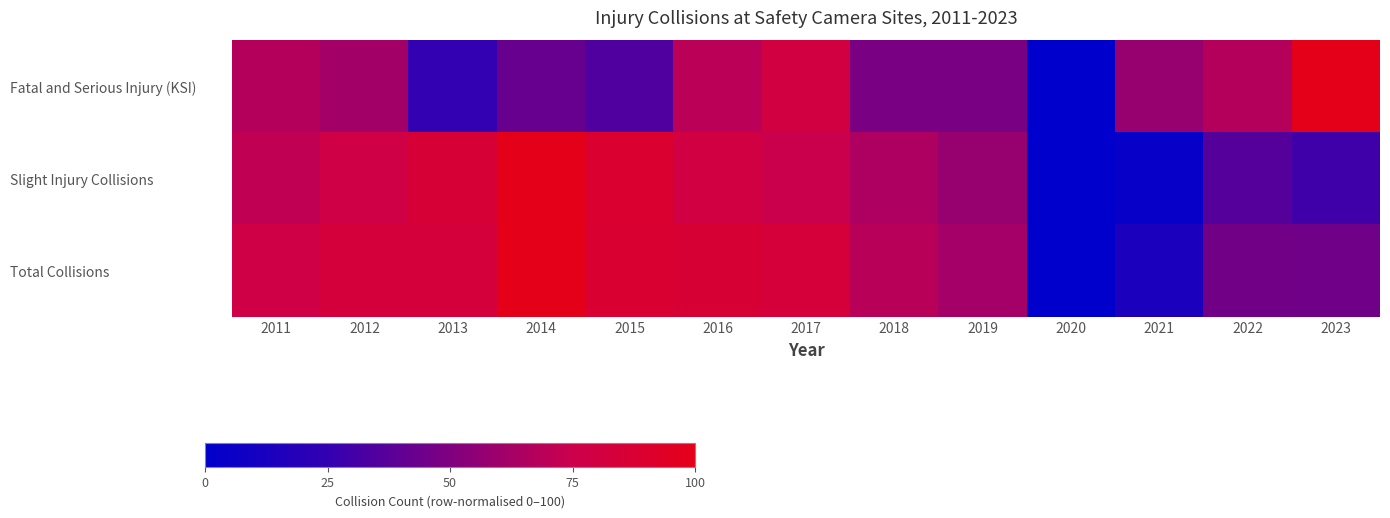

List the series in order of their overall mean, lowest first.

Fatal and Serious Injury (KSI), Slight Injury Collisions, Total Collisions